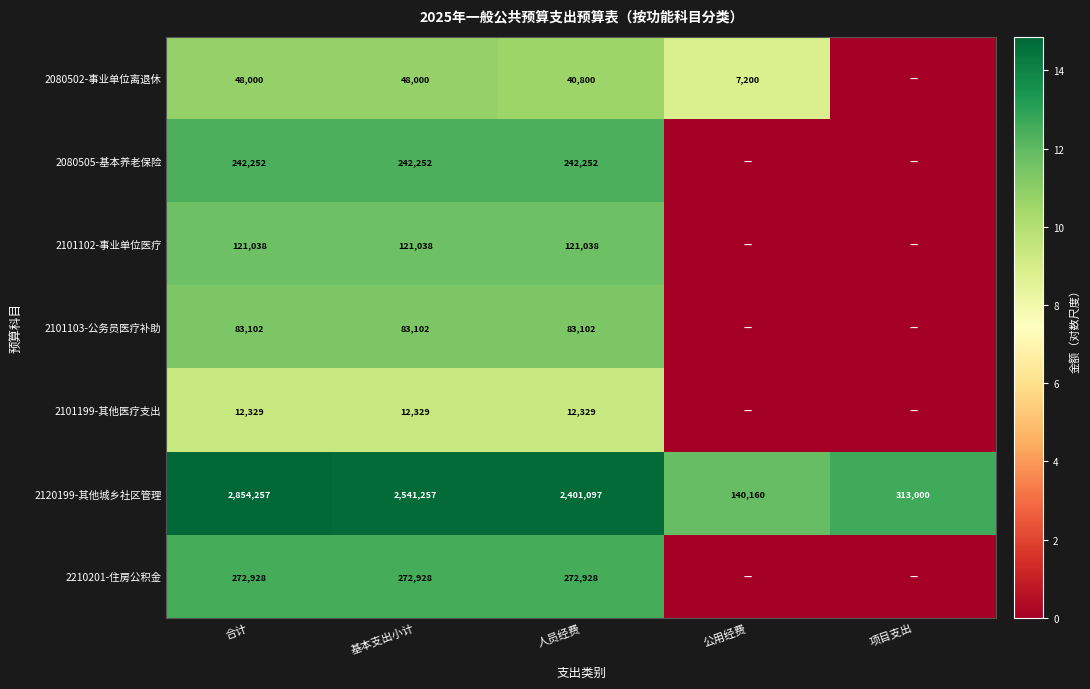

The 2210201-住房公积金 series shows 458040 at 基本支出小计. True or false?

False